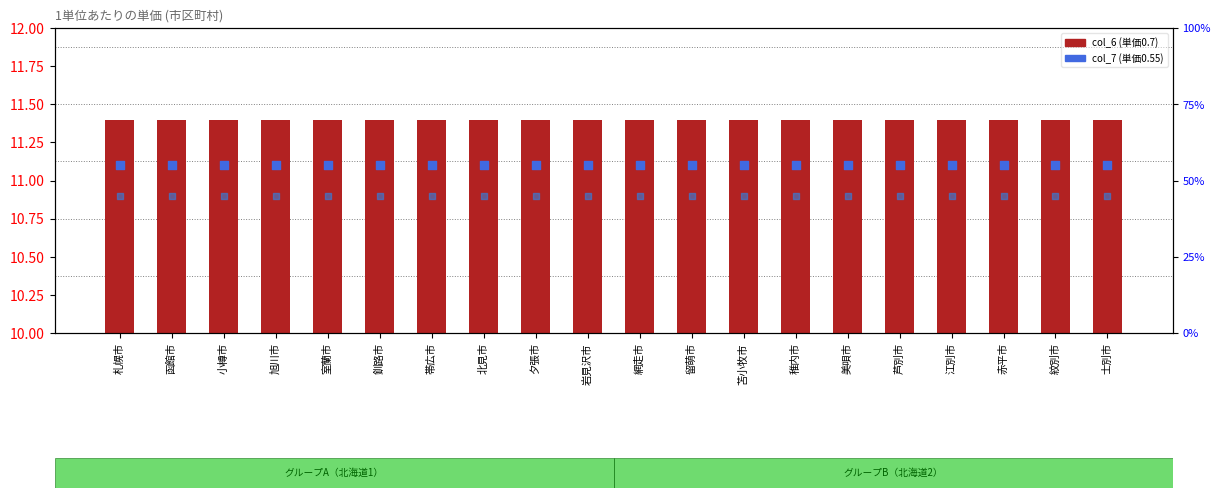

Which series has the largest total across all categories?

col_7 (0.55)